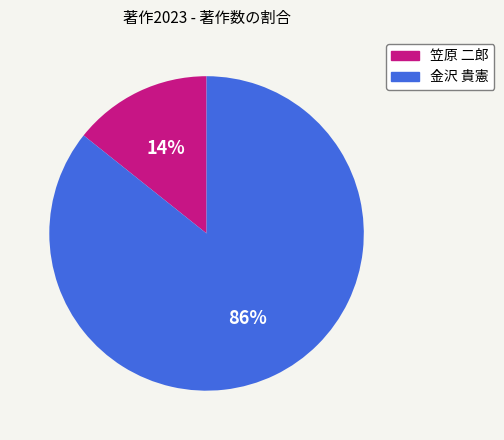

To the nearest percent, what is the combined percentage of 笠原 二郎 and 金沢 貴憲?

100%